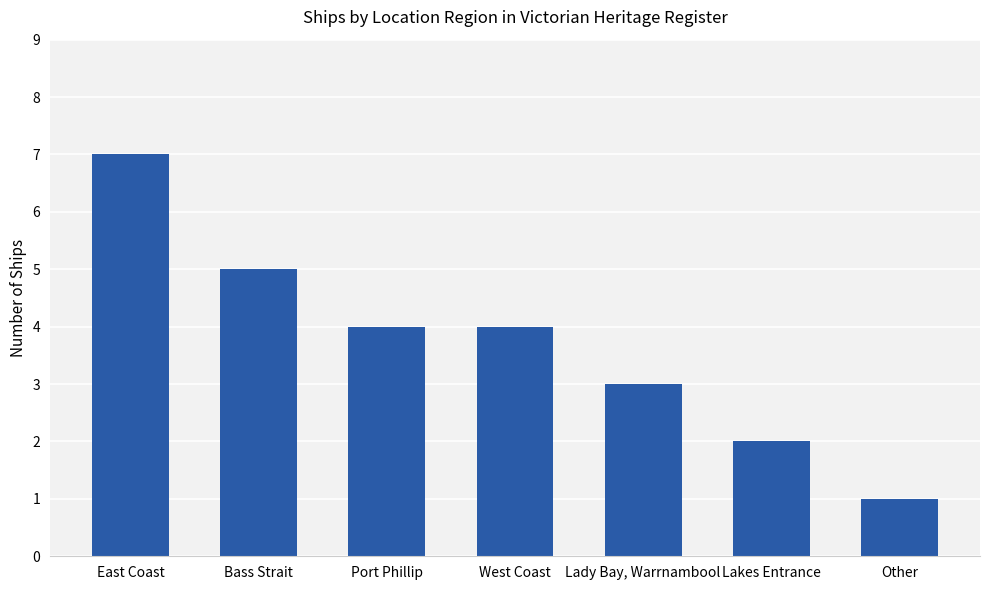

What value does the data have at Lady Bay, Warrnambool?

3